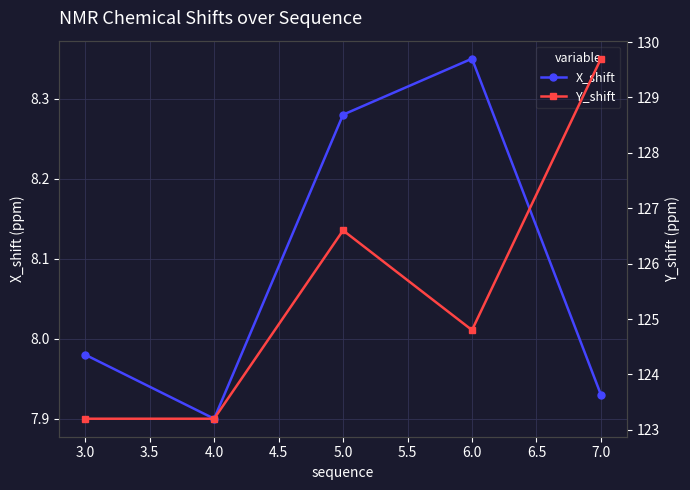

What is the sum of all X_shift values?

40.4